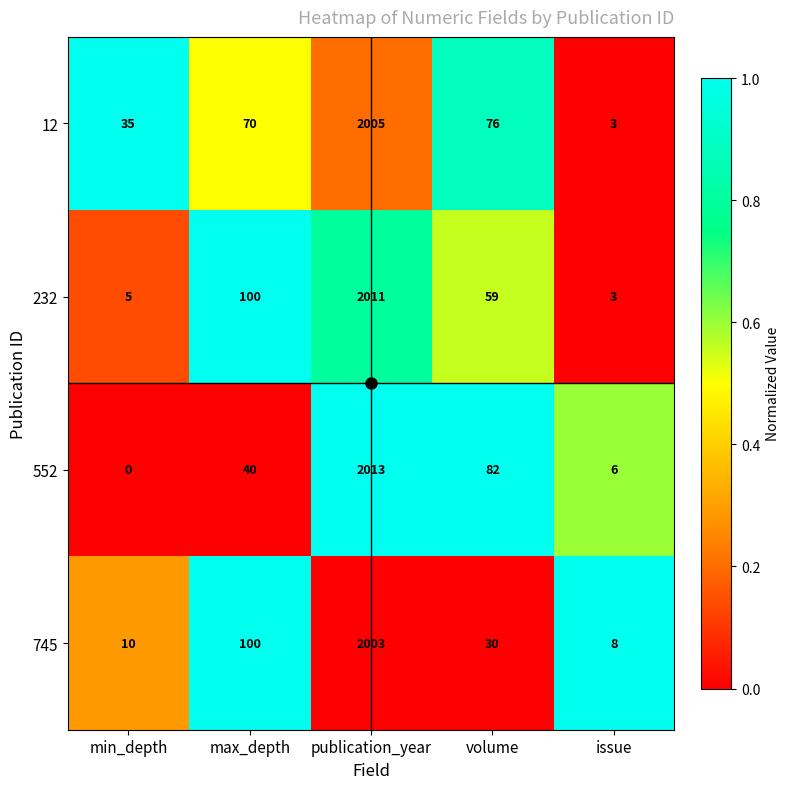

Which series has the largest total across all categories?

12